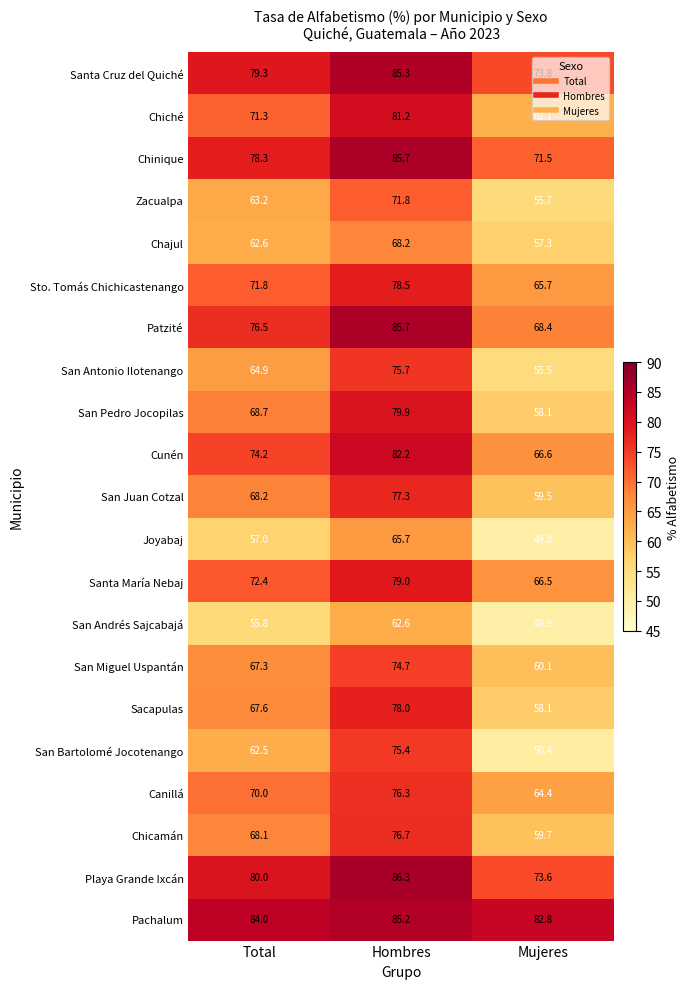

How many distinct data groups are displayed?

21